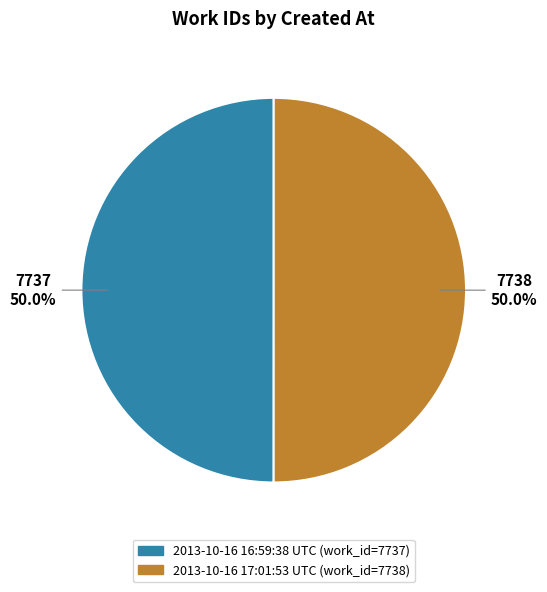

To the nearest percent, what is the combined percentage of 2013-10-16 17:01:53 UTC and 2013-10-16 16:59:38 UTC?

100%